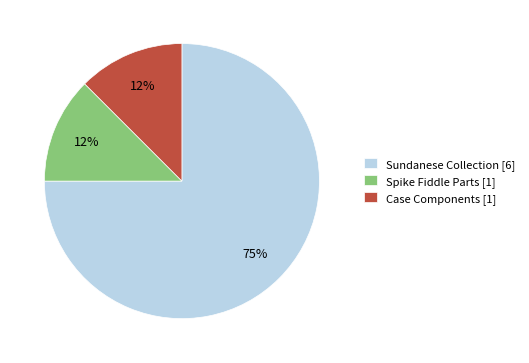

Does any single category account for the majority?

Yes